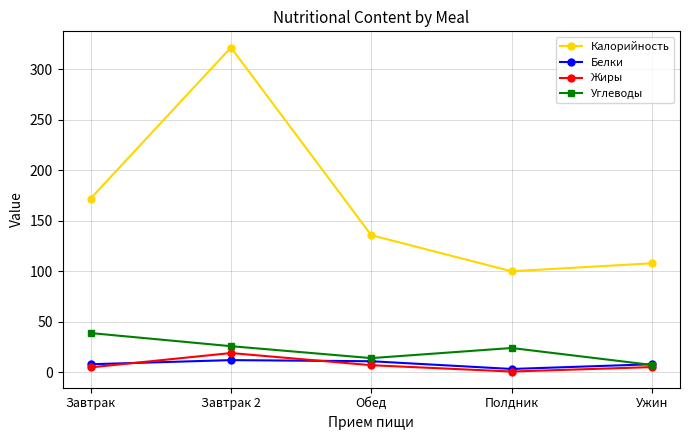

What is the label of the 2nd point from the right?

Полдник